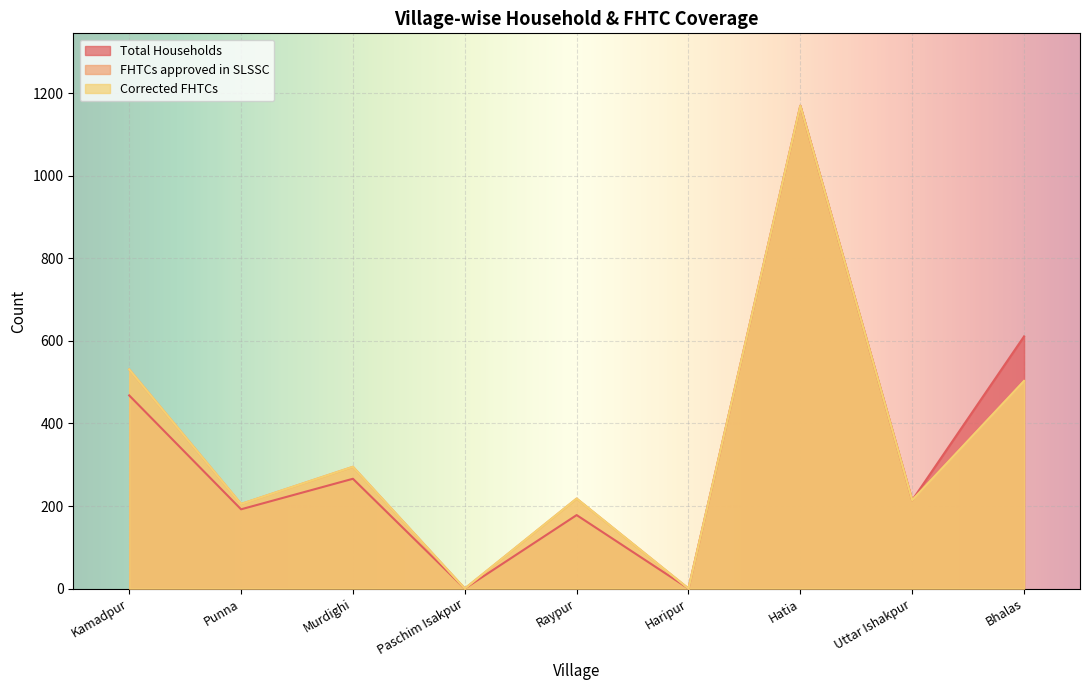

List the labels in order of Corrected FHTCs value, smallest first.

Paschim Isakpur, Haripur, Punna, Uttar Ishakpur, Raypur, Murdighi, Bhalas, Kamadpur, Hatia